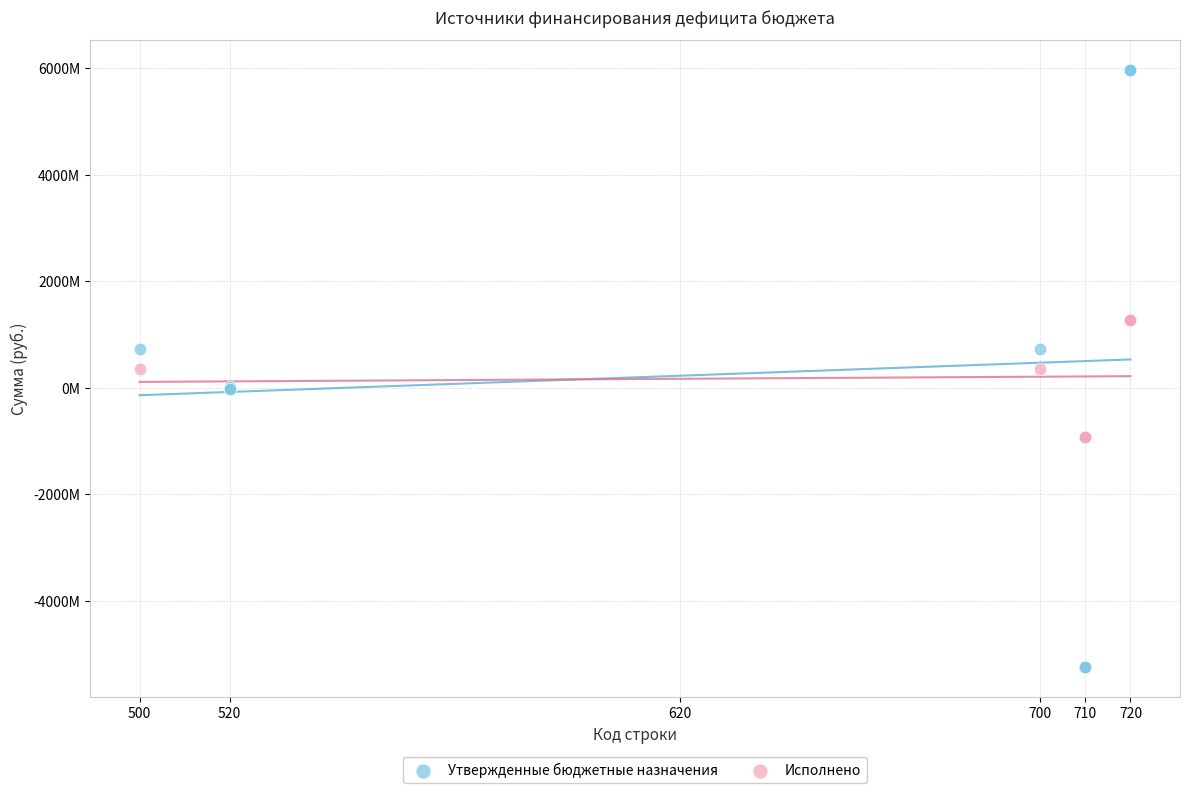

Which series contains the lowest Y value?

Утвержденные бюджетные назначения